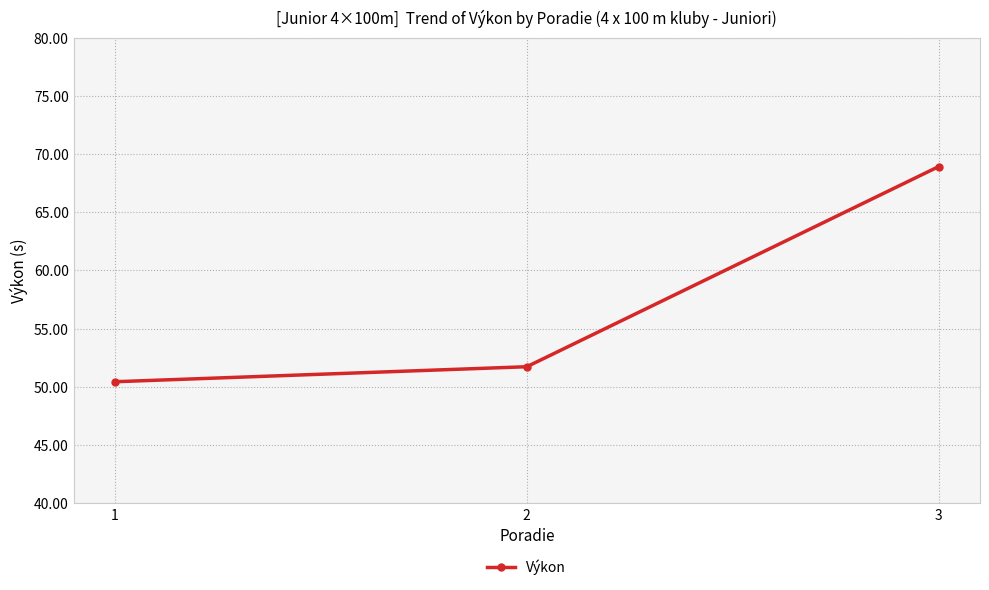

What is the change in value from 2 to 3?

+17.2